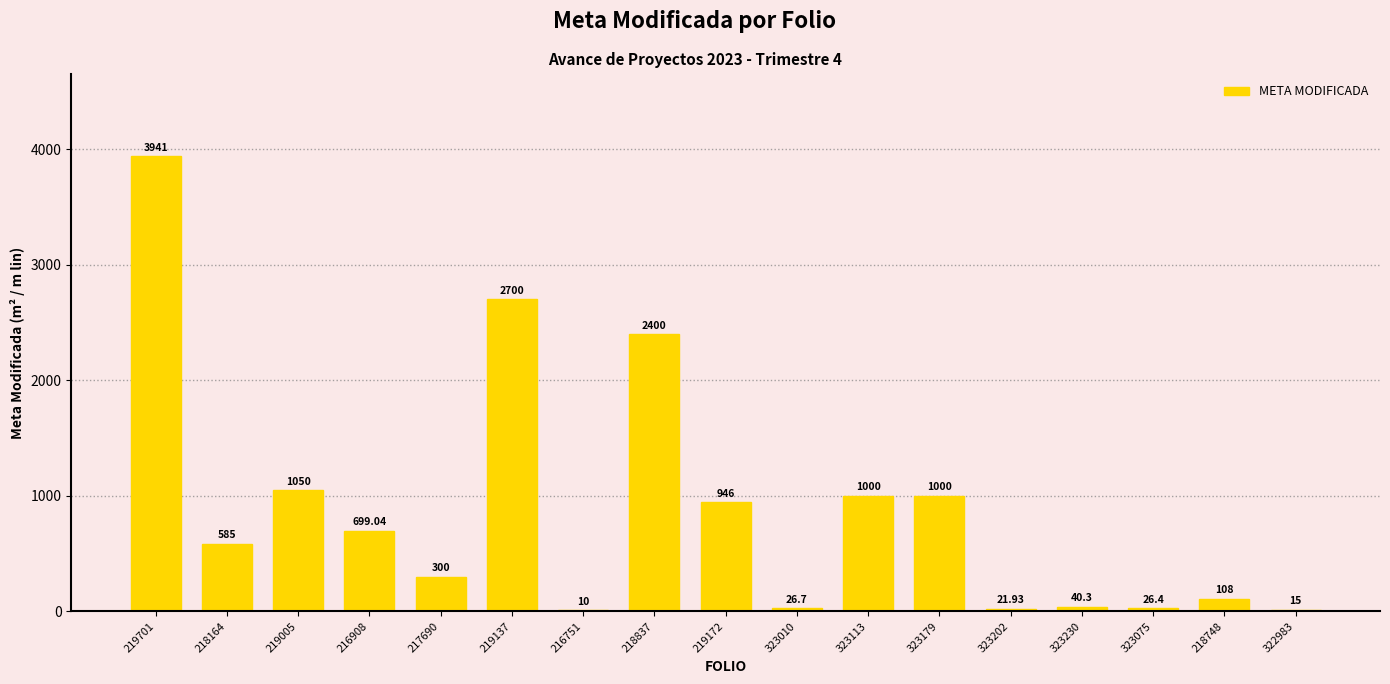

Reading right to left, what are all the values shown in this chart?

15.0	108.0	26.4	40.3	21.9	1000.0	1000.0	26.7	946.0	2400.0	10.0	2700.0	300.0	699.0	1050.0	585.0	3941.0